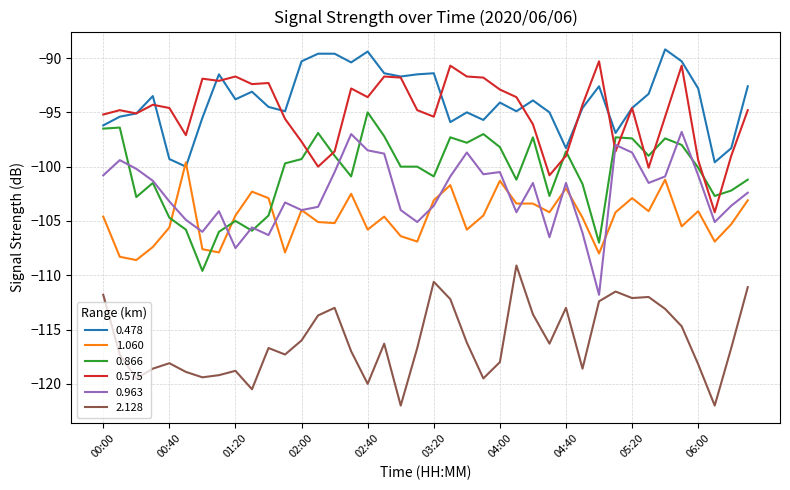

What is the sum of all 0.575 values?

-3801.5